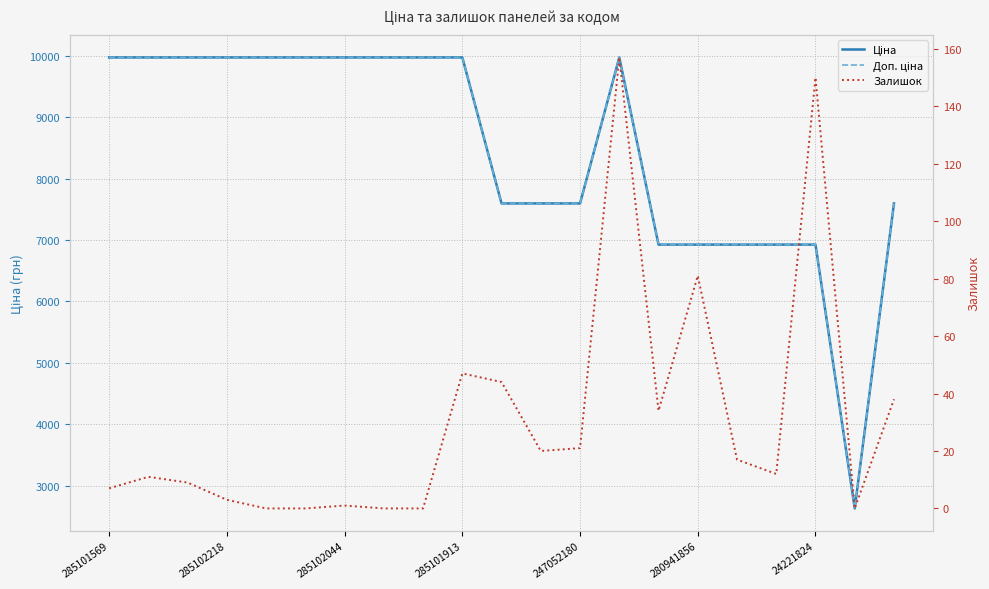

List the series in order of their peak value, highest first.

Ціна, Доп. ціна, Залишок